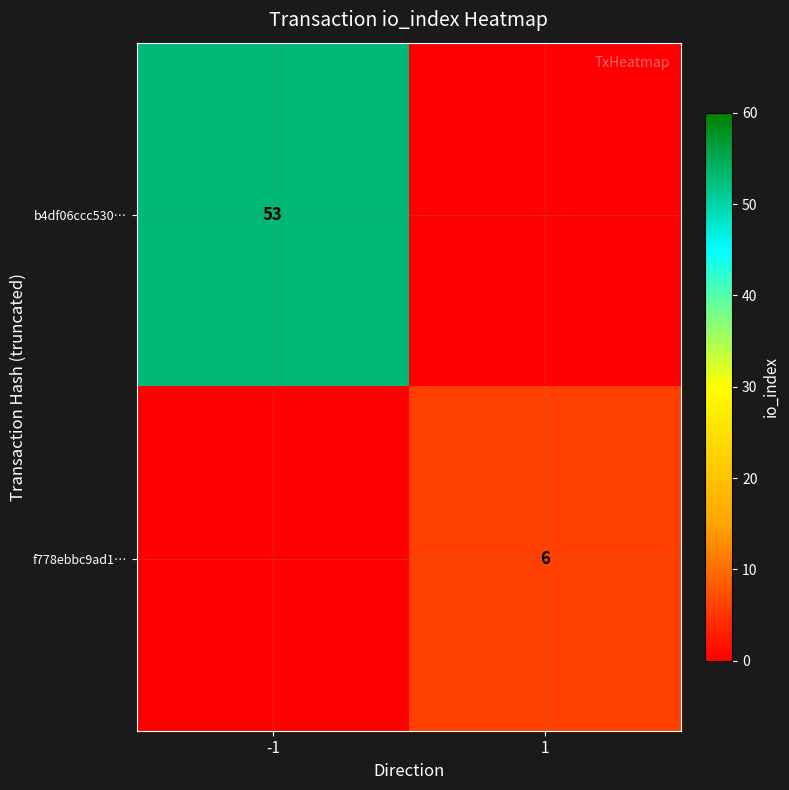

What is the total value across all series at 1?

6